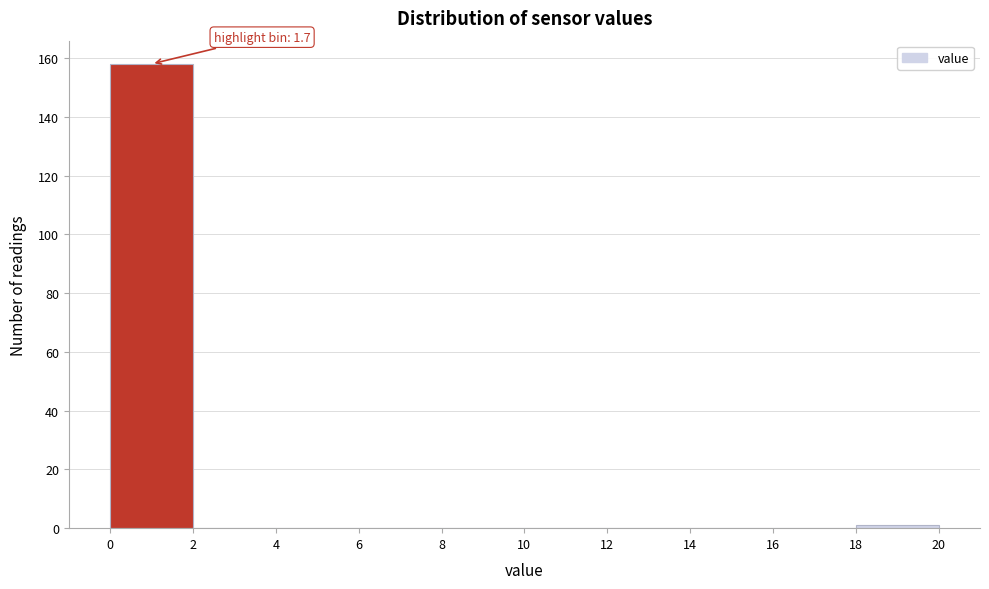

Over which range of the x-axis is the bar tallest?

0 to 2